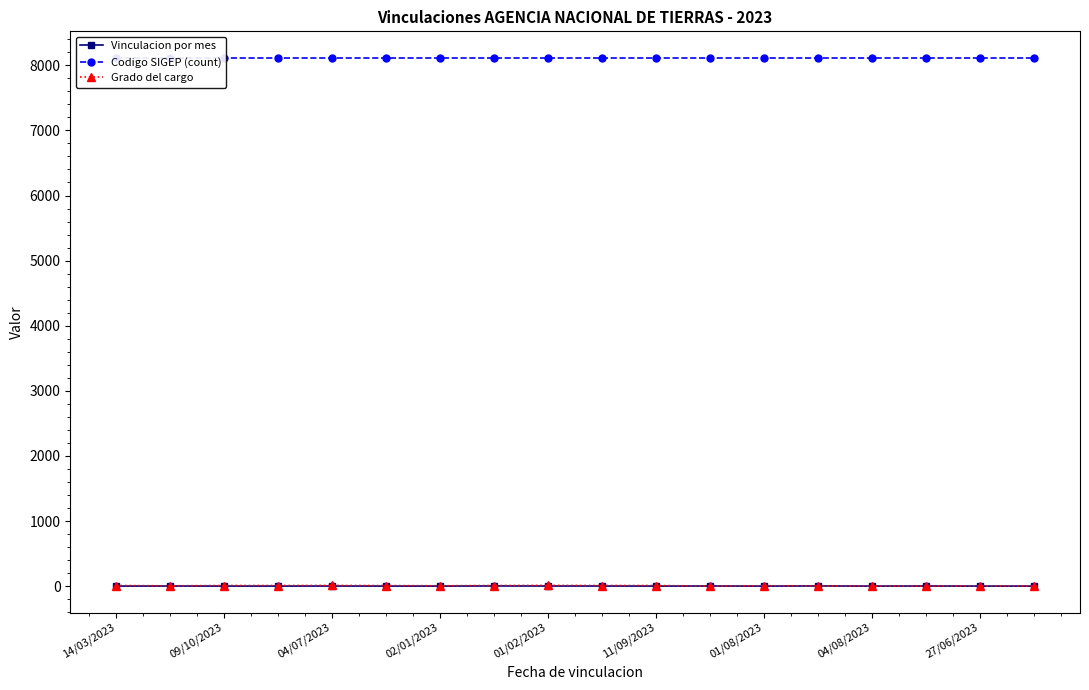

Which series has the largest total across all categories?

Codigo SIGEP (count)